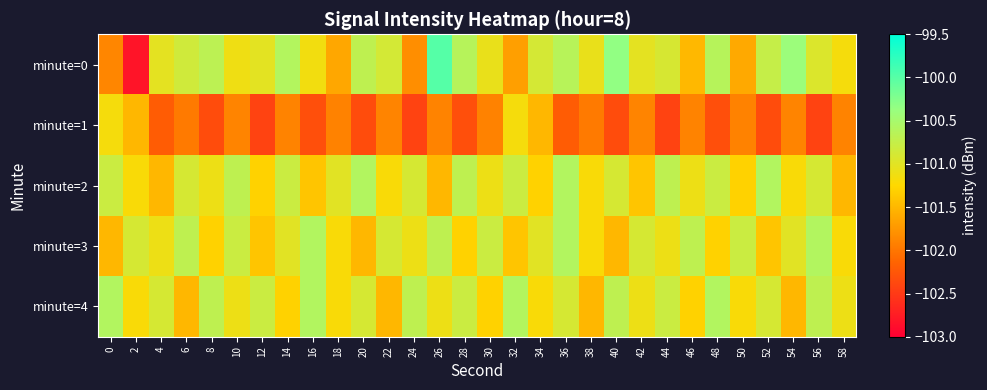

Which category has the highest value across all series?

26